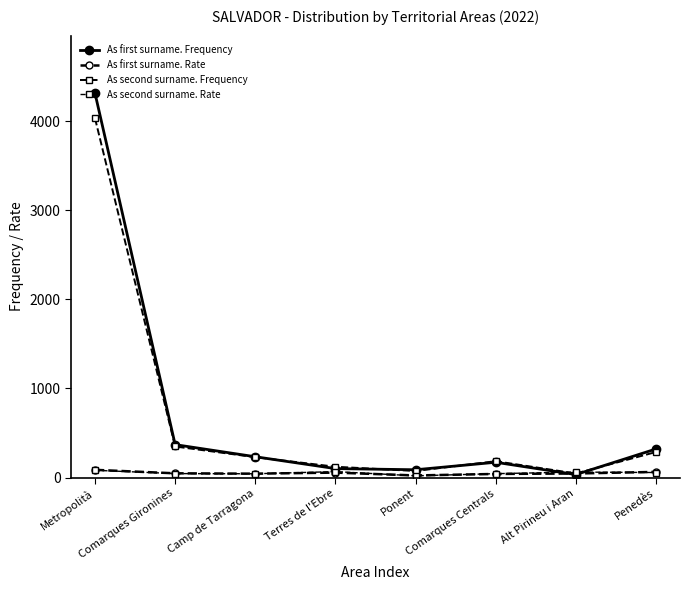

Count the number of data series in this chart.

4